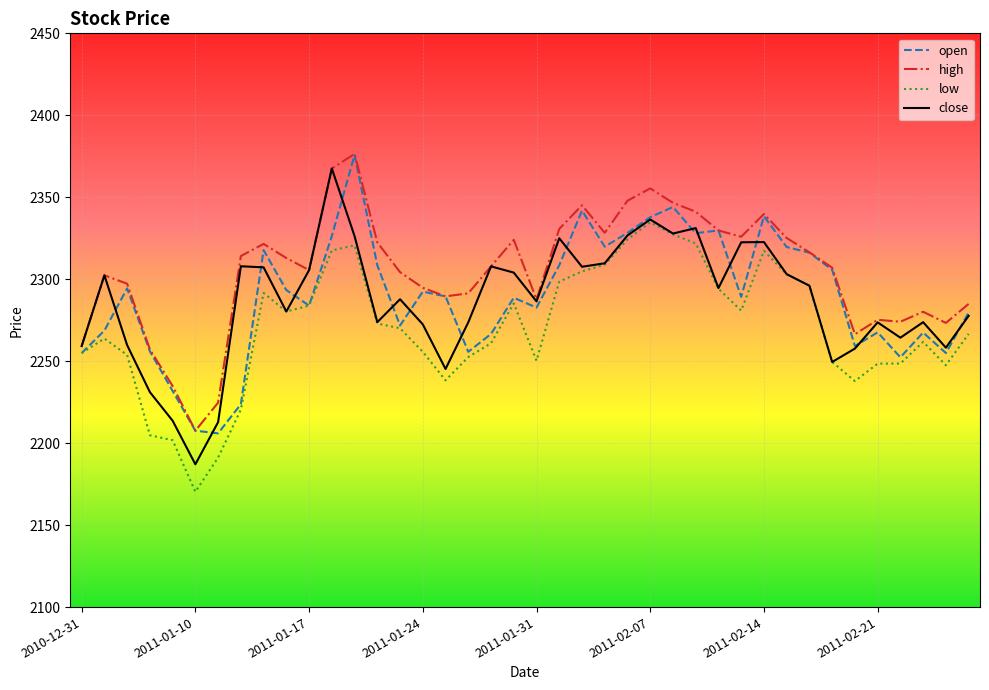

What is the minimum value shown in the chart?

2170.3